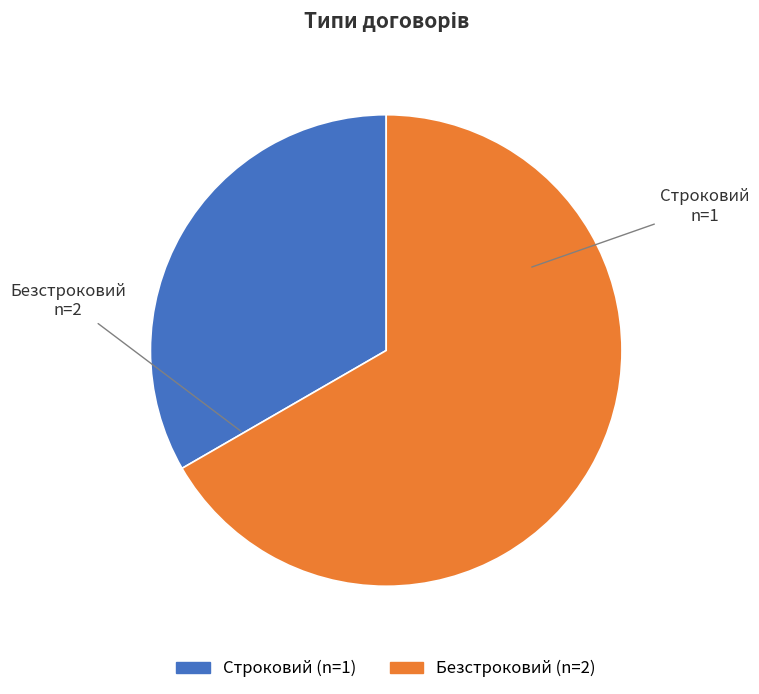

Which slice is the largest?

Безстроковий